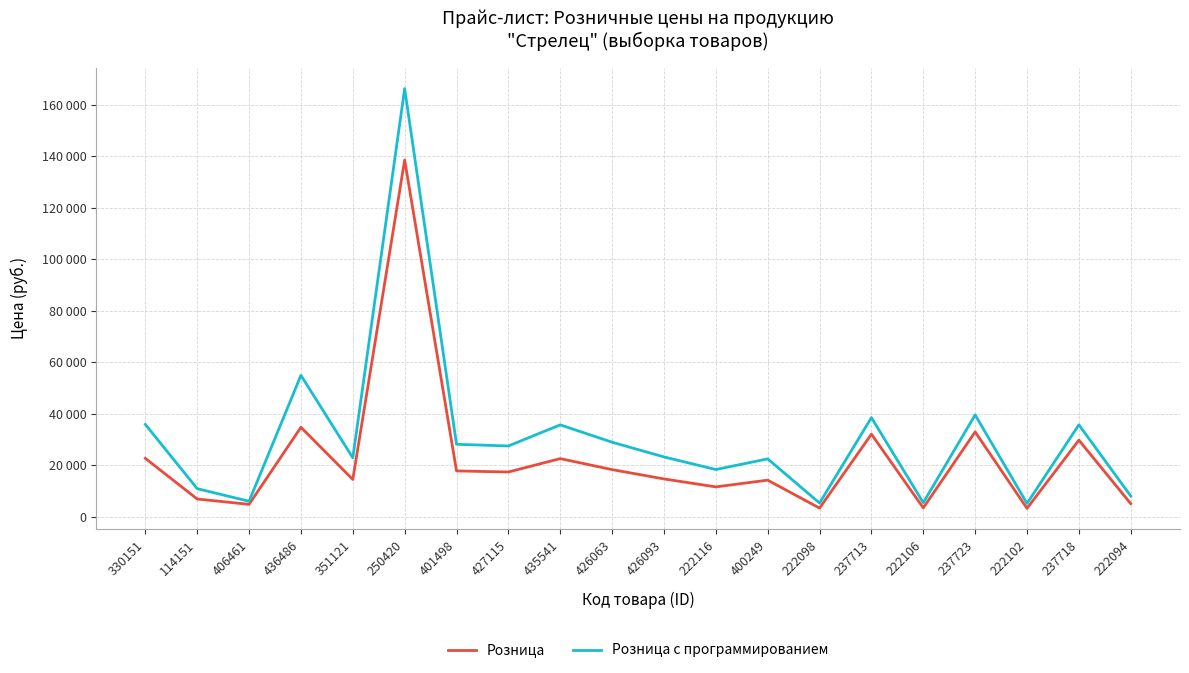

Read the Розница с программированием value at 351121.

22922.4